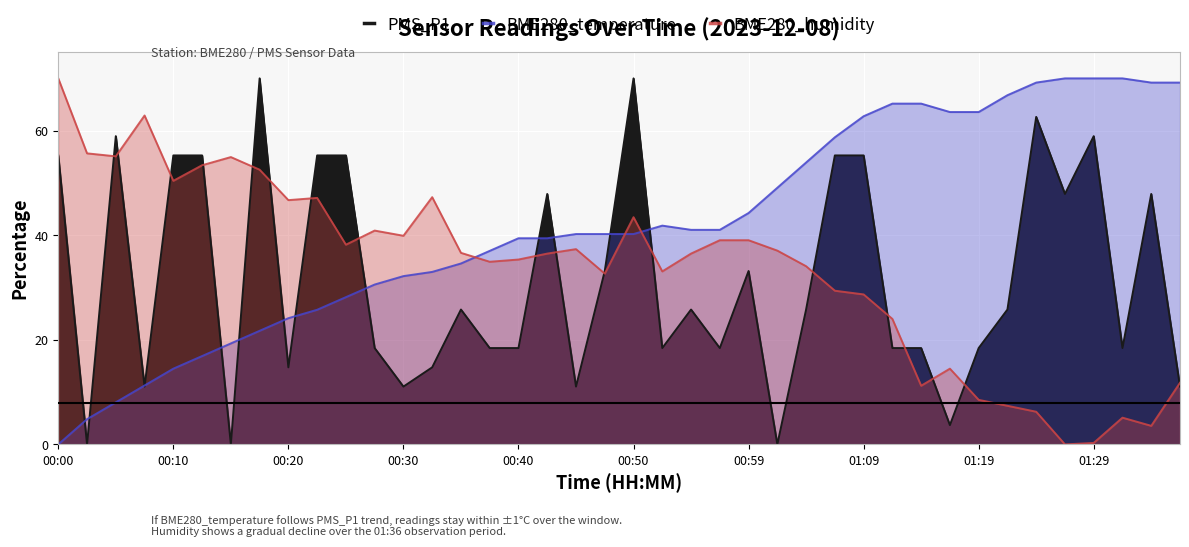

Which has a higher value, 38 or 00:00?

00:00